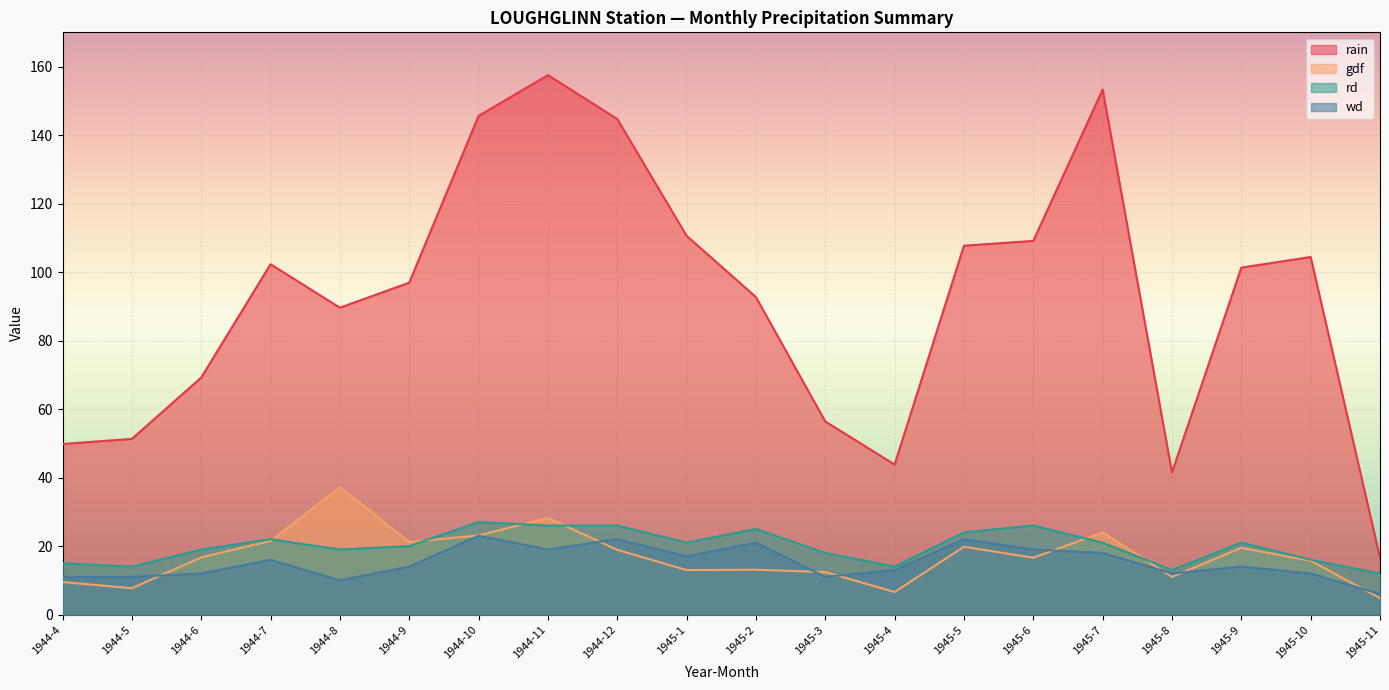

How many lines are shown in the chart?

4